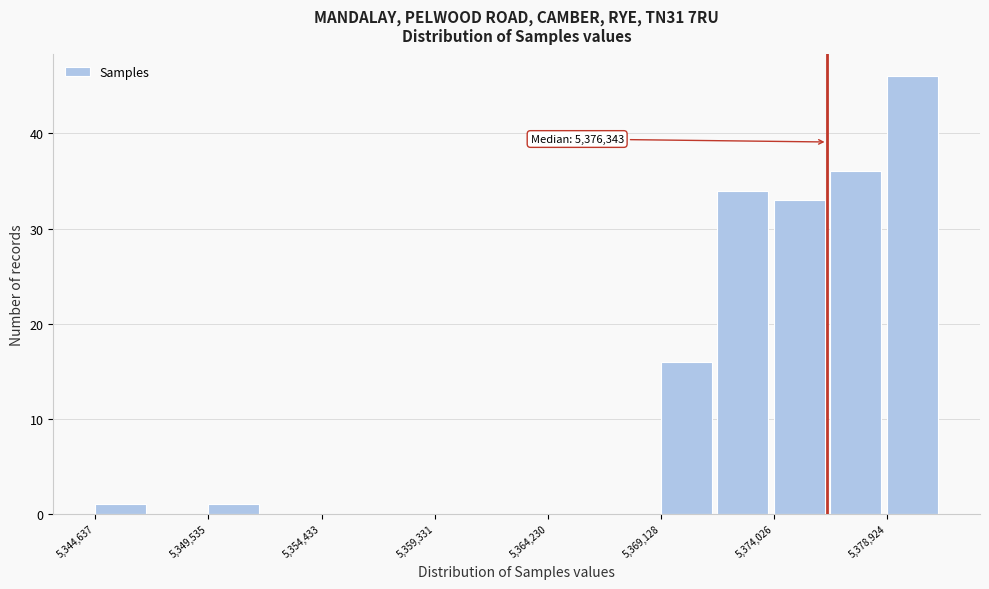

Over which range of the x-axis is the bar tallest?

5379000 to 5381500